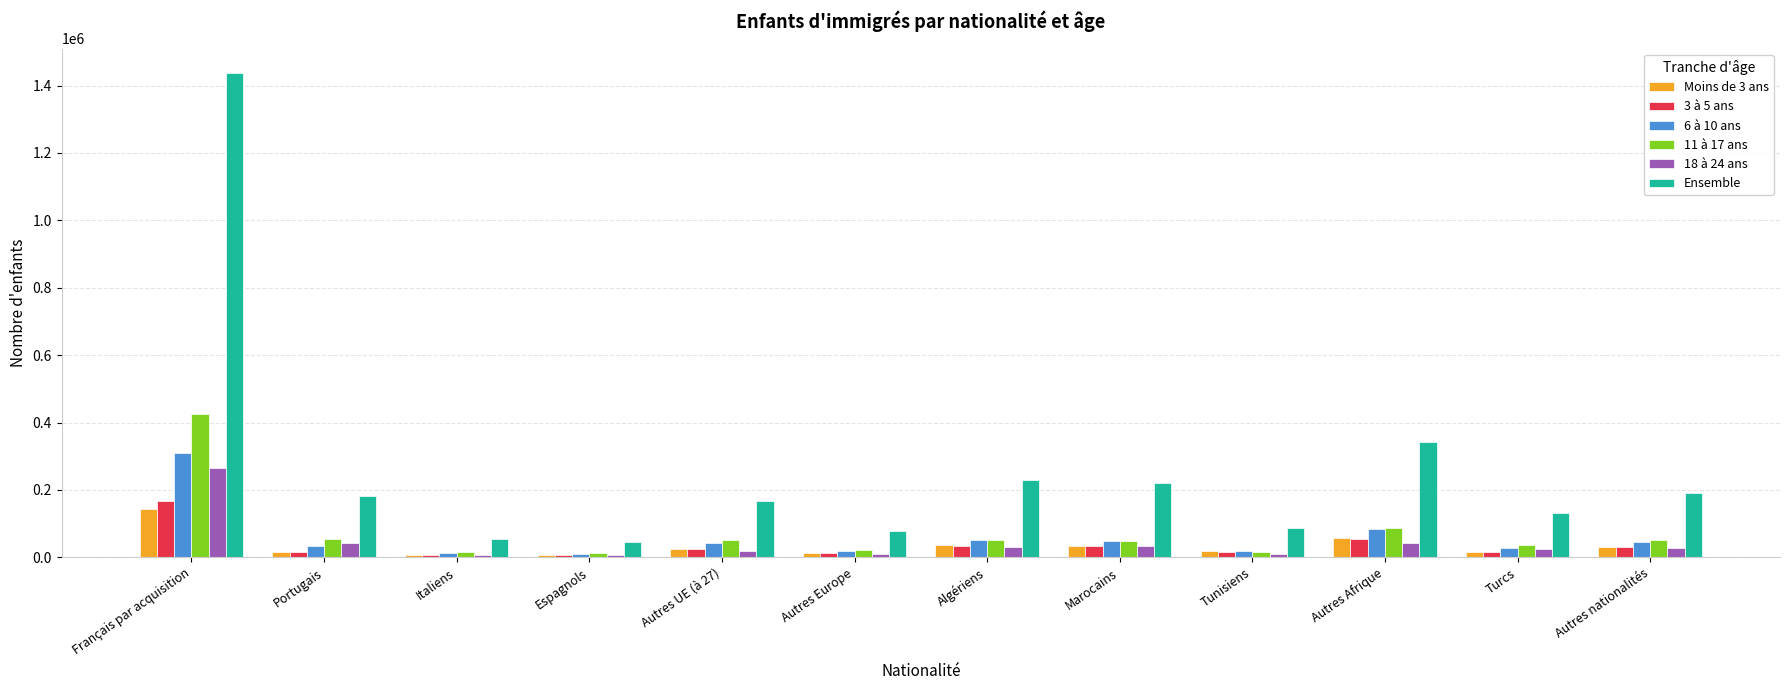

Is it true that 6 à 10 ans equals 47757.9 at Marocains?

True